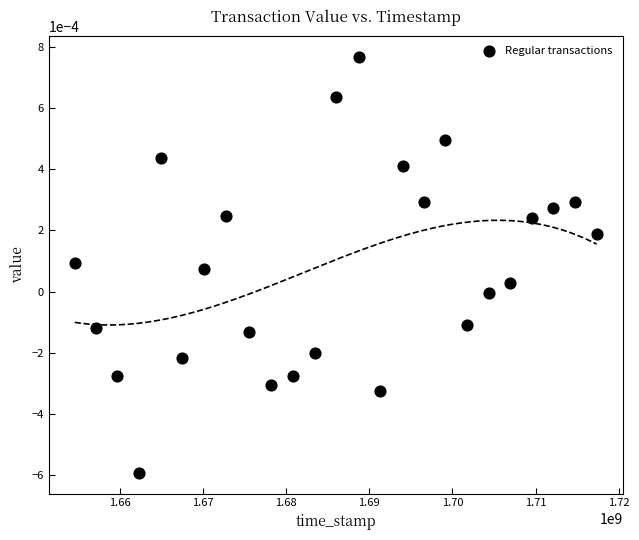

What is the range of X values (max minus min)?

62783901.0